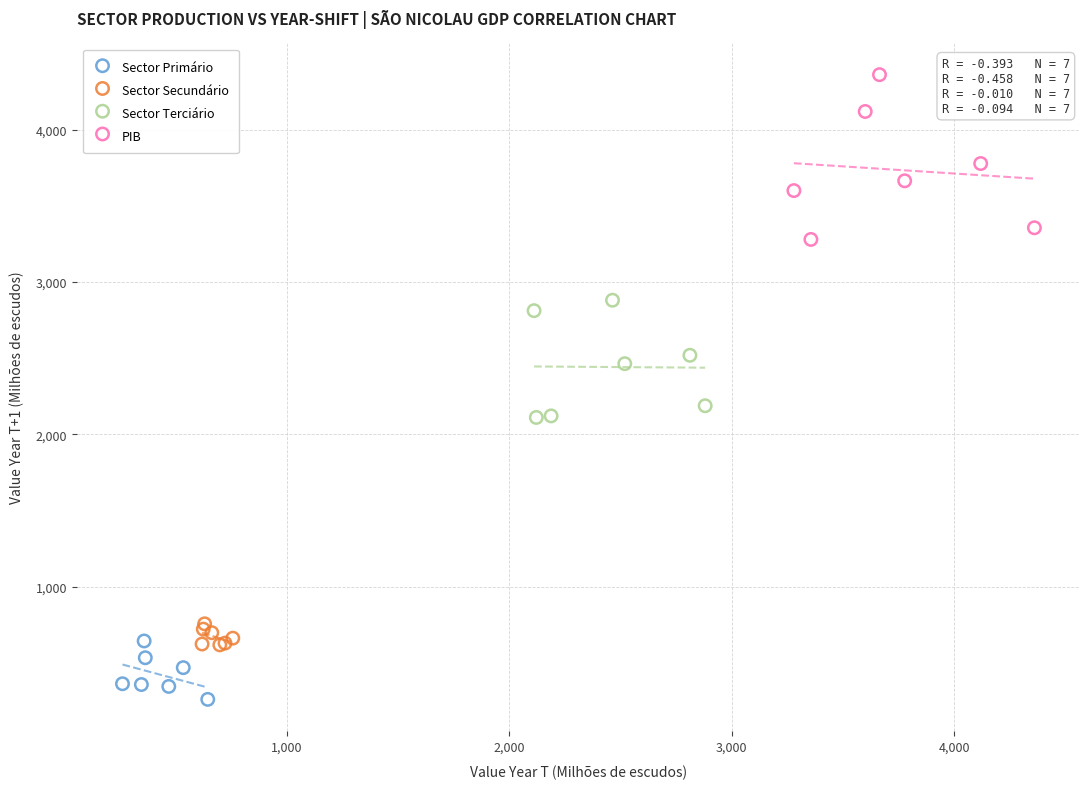

Which series reaches the maximum Y coordinate?

PIB